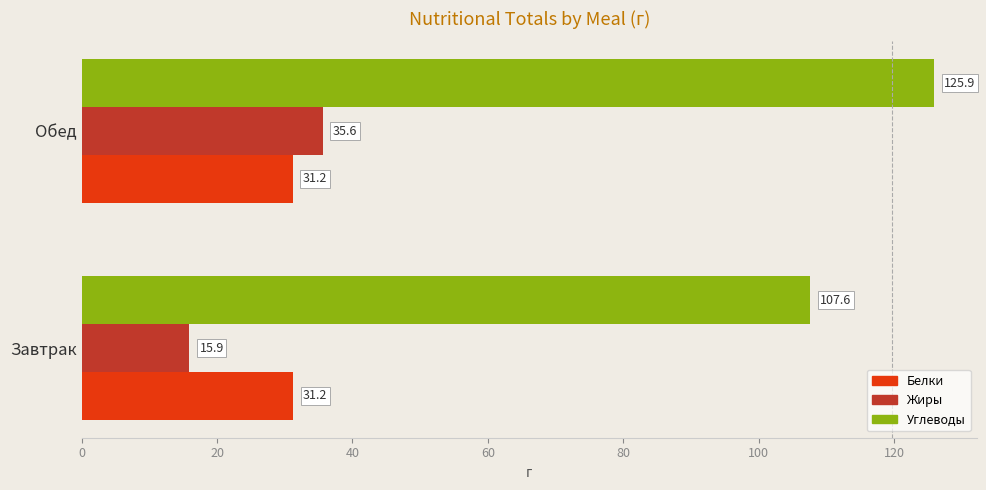

Which series has the widest spread of values?

Жиры